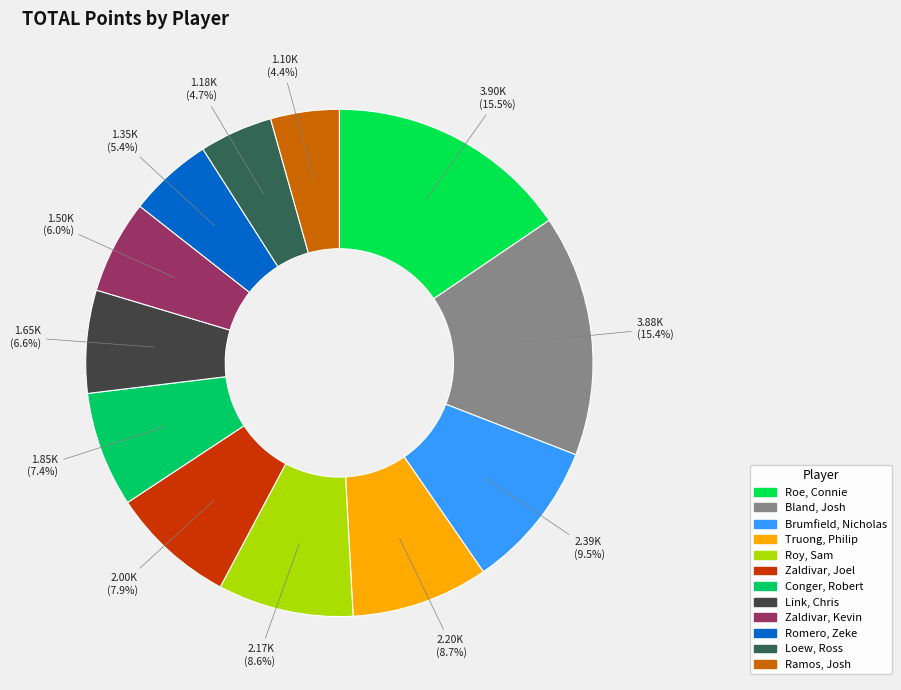

How many segments does this pie chart have?

12